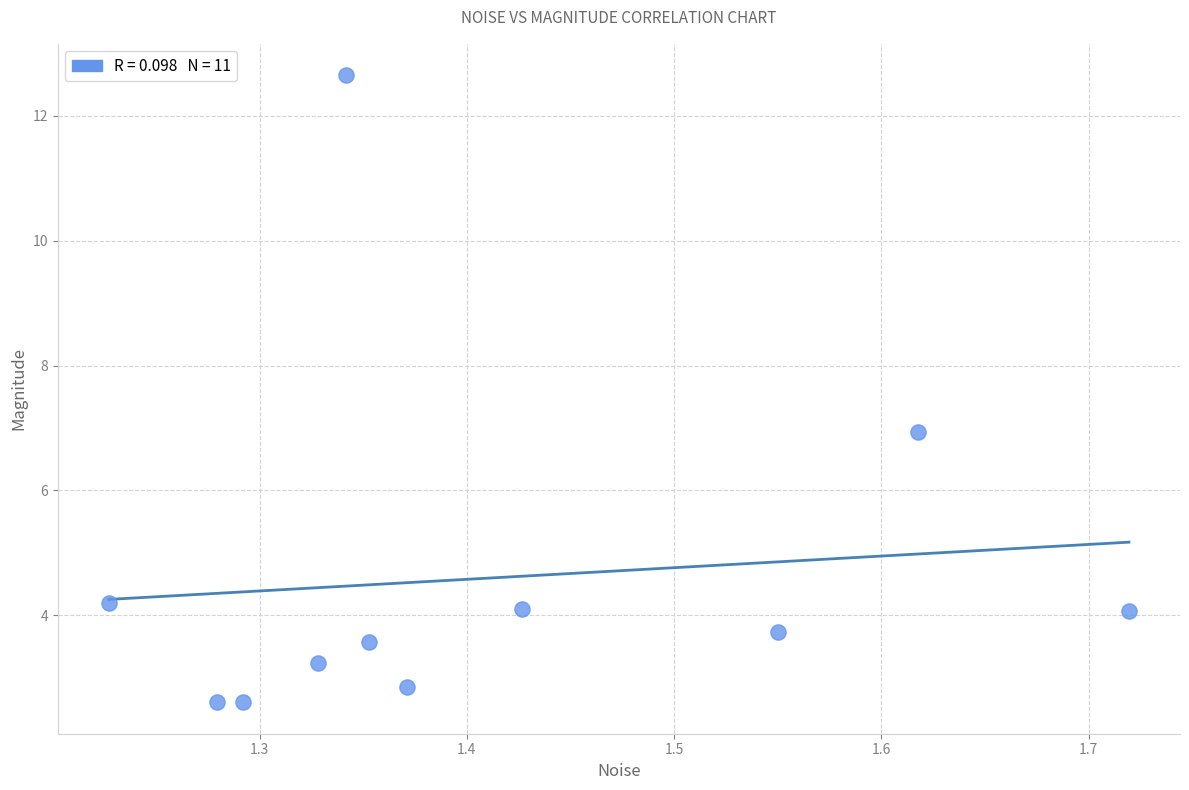

What is the average X value?

1.4